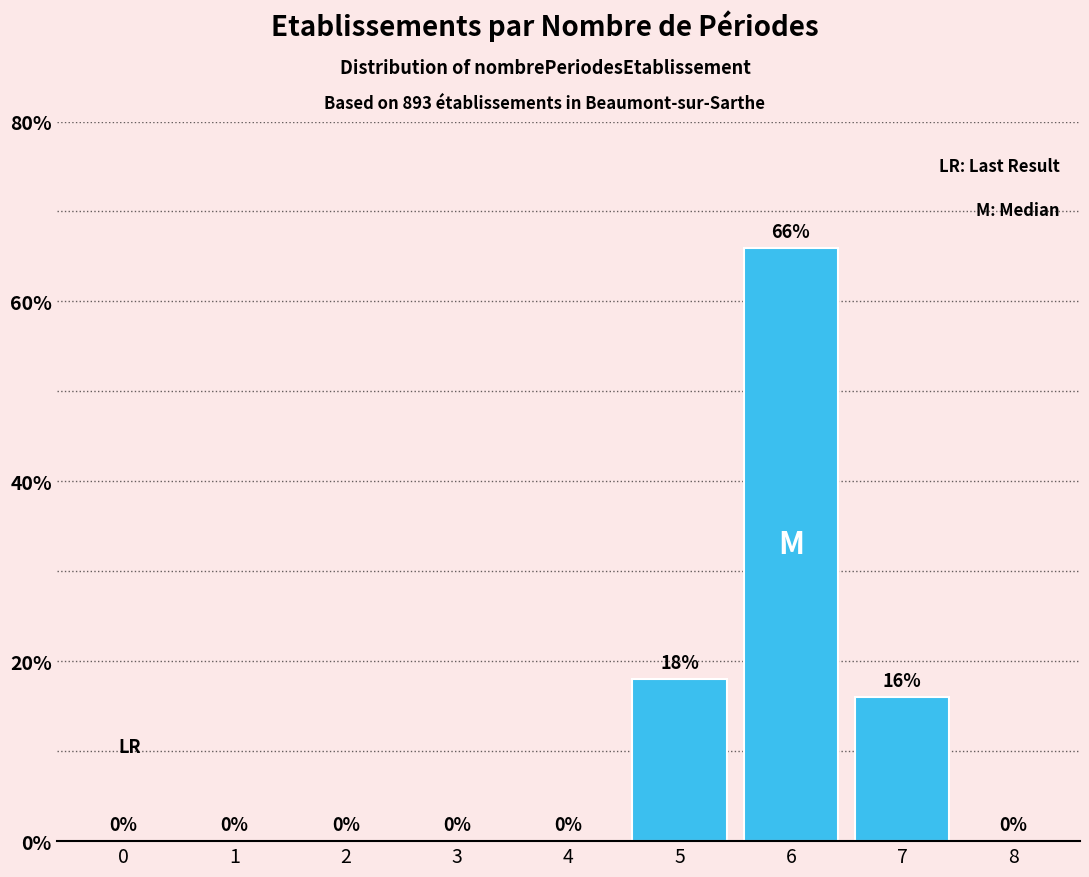

Reading left to right, transcribe all the data shown in this chart.

0=0.0	1=0.0	2=0.0	3=0.0	4=0.0	5=18.0	6=66.0	7=16.0	8=0.0